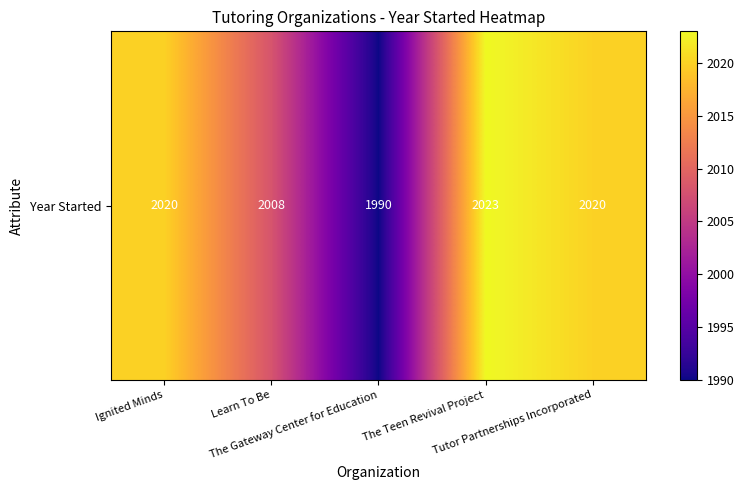

What is the maximum value shown in the chart?

2023